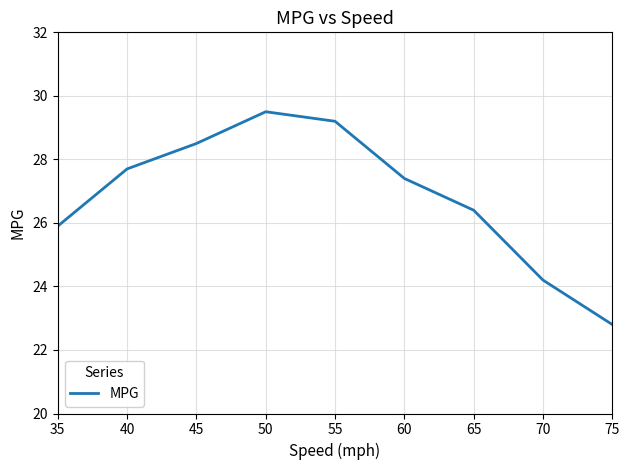

True or false: the data shows 6.6 at 50.

False